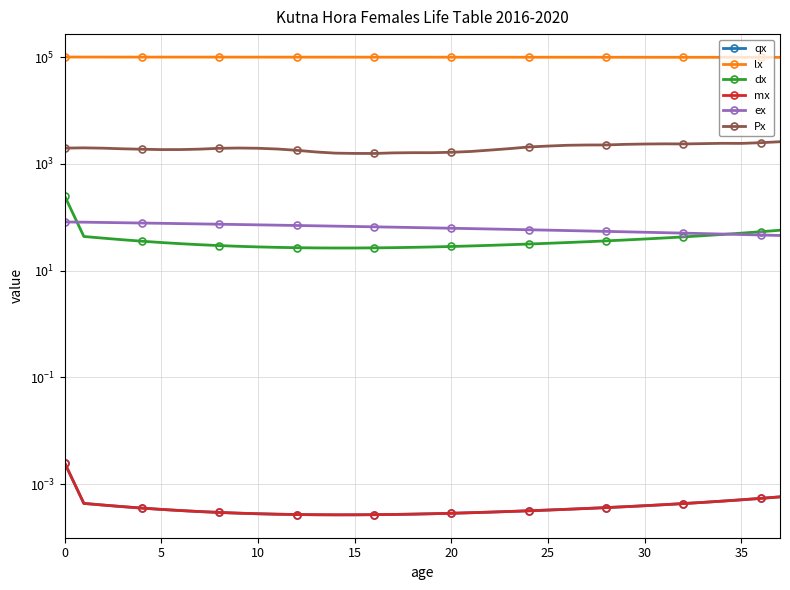

At which label is dx closest to 140?

37